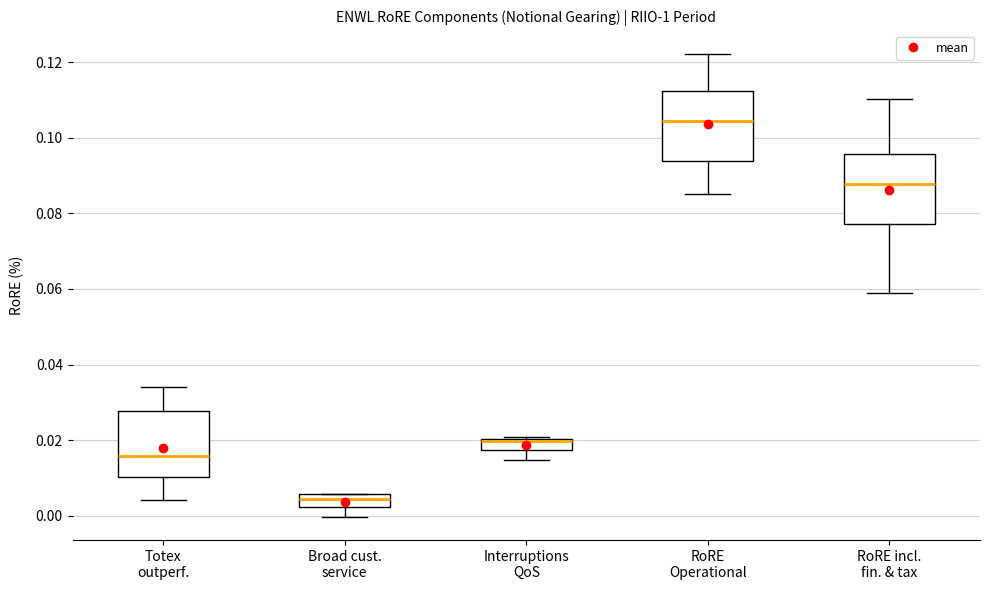

Where does the lower whisker of the box for Broad cust. service end on the y-axis? The values are not printed on the chart, so give them approximately, as read against the axis.

0.000